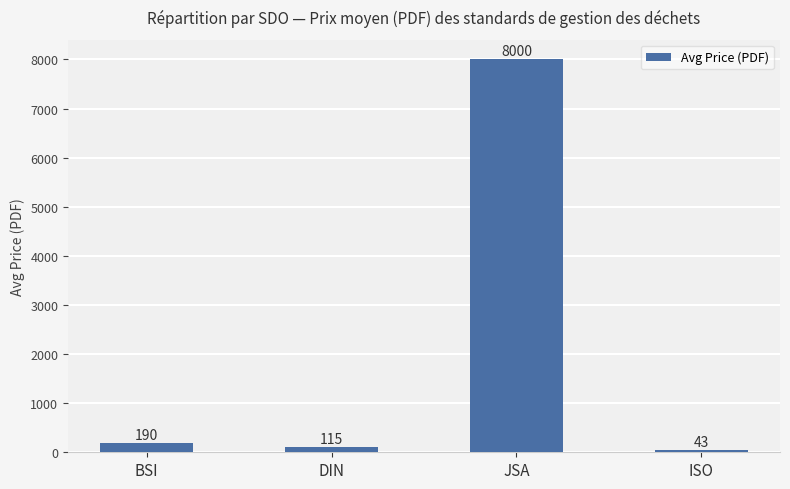

What value does the data have at DIN?

115.1